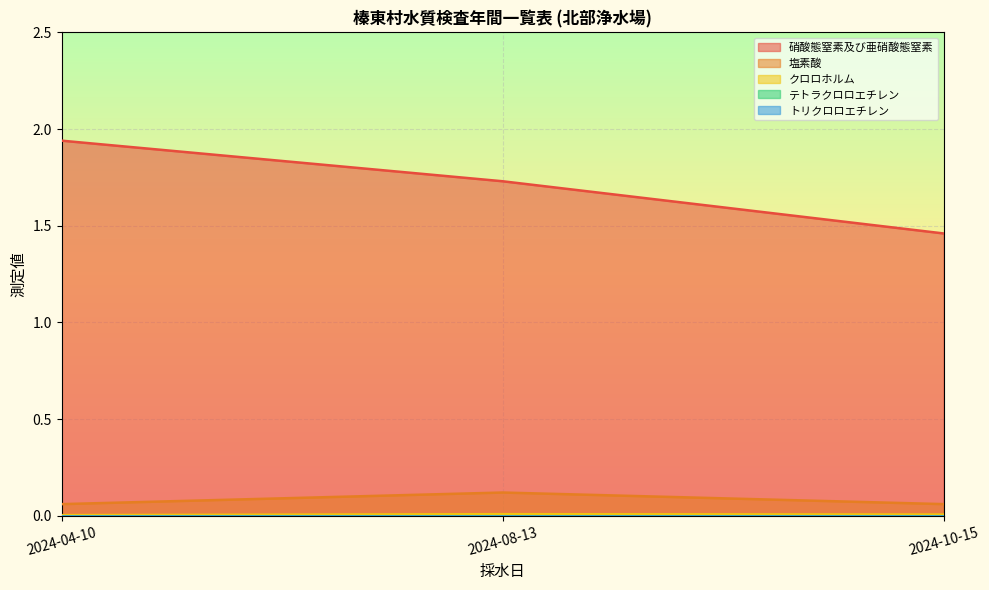

At how many categories does at least one series exceed 1?

3